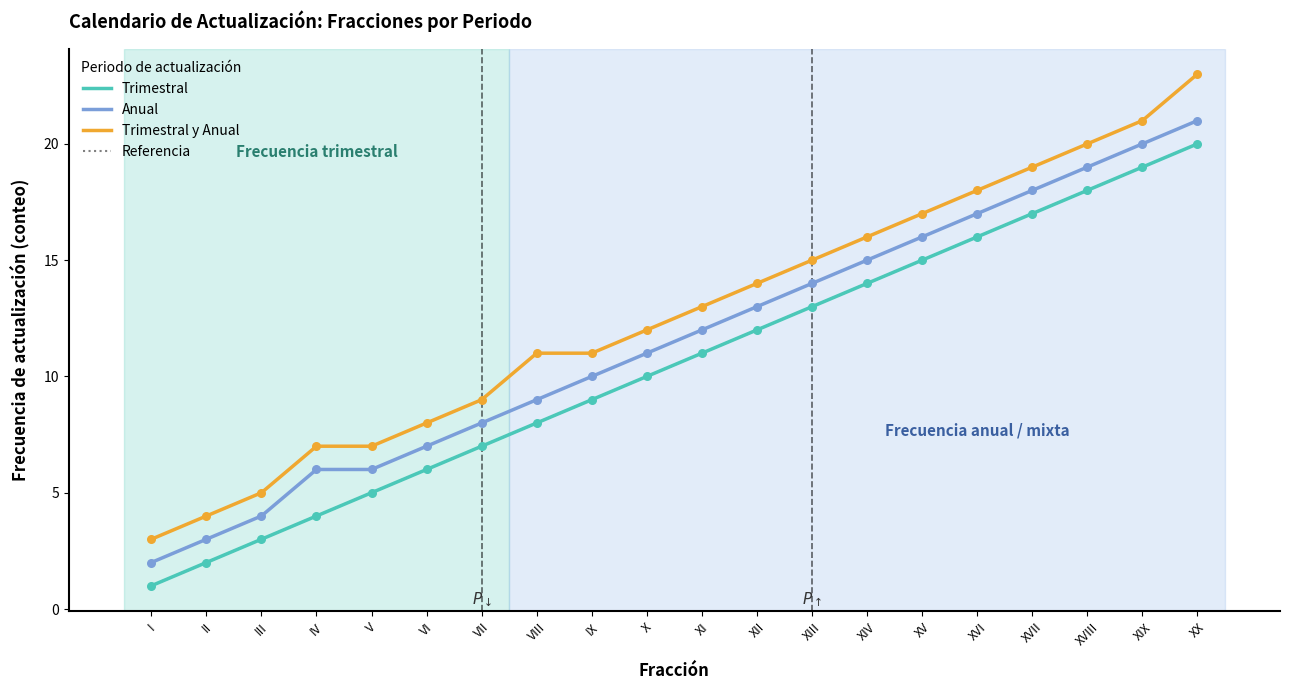

Is this an area chart (filled region under the line)?

No